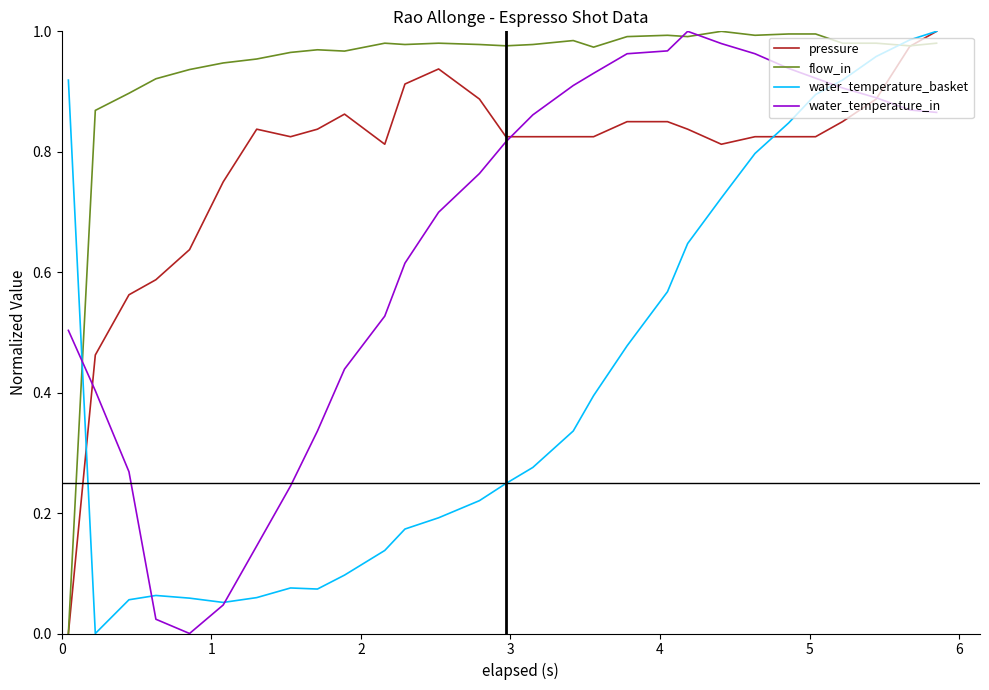

List the series in order of their overall mean, highest first.

flow_in, pressure, water_temperature_in, water_temperature_basket